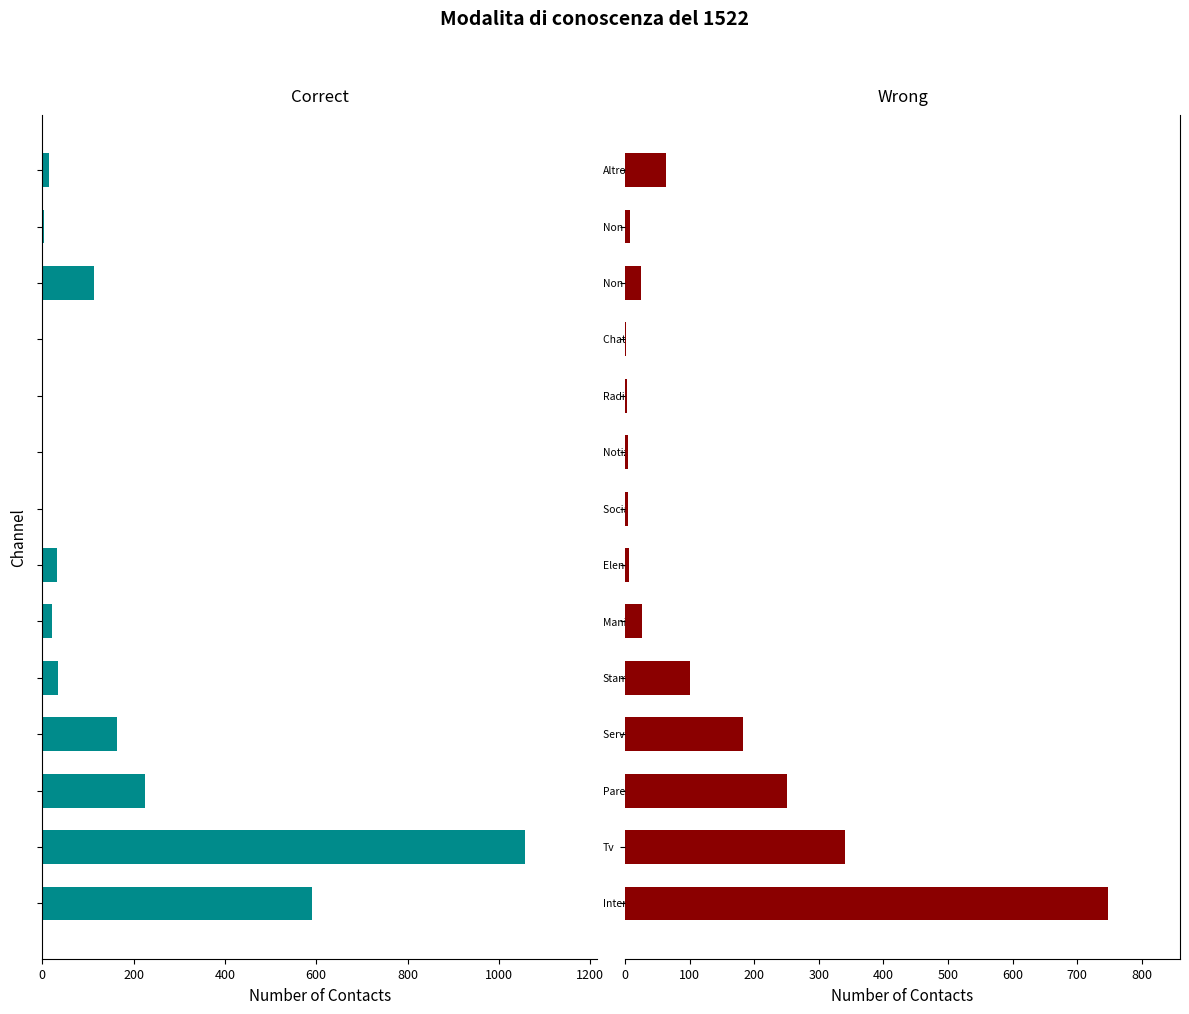

What is the sum of all Wrong values?

1763